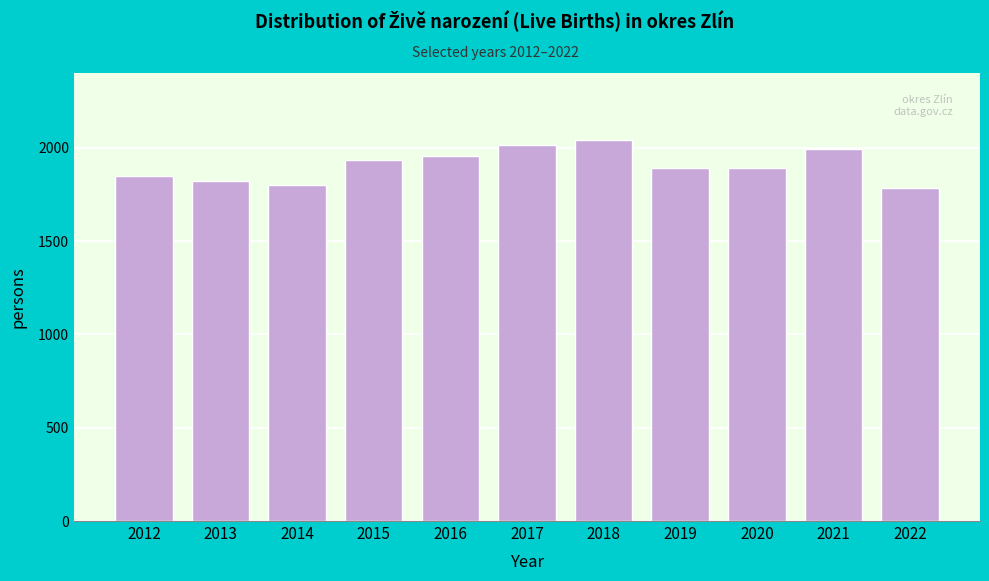

The value at 2018 is 2040. True or false?

True